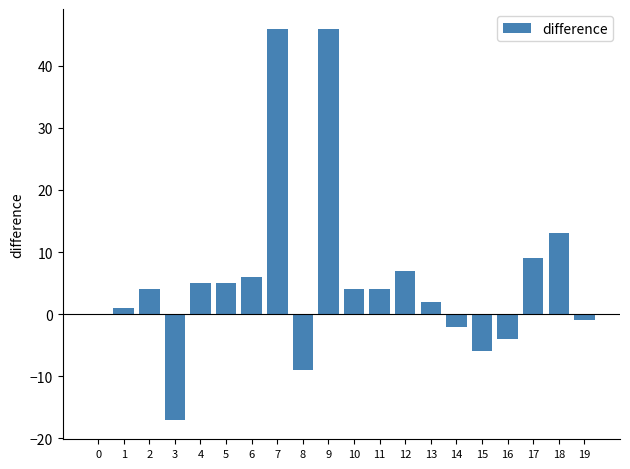

What is the maximum value shown in the chart?

46